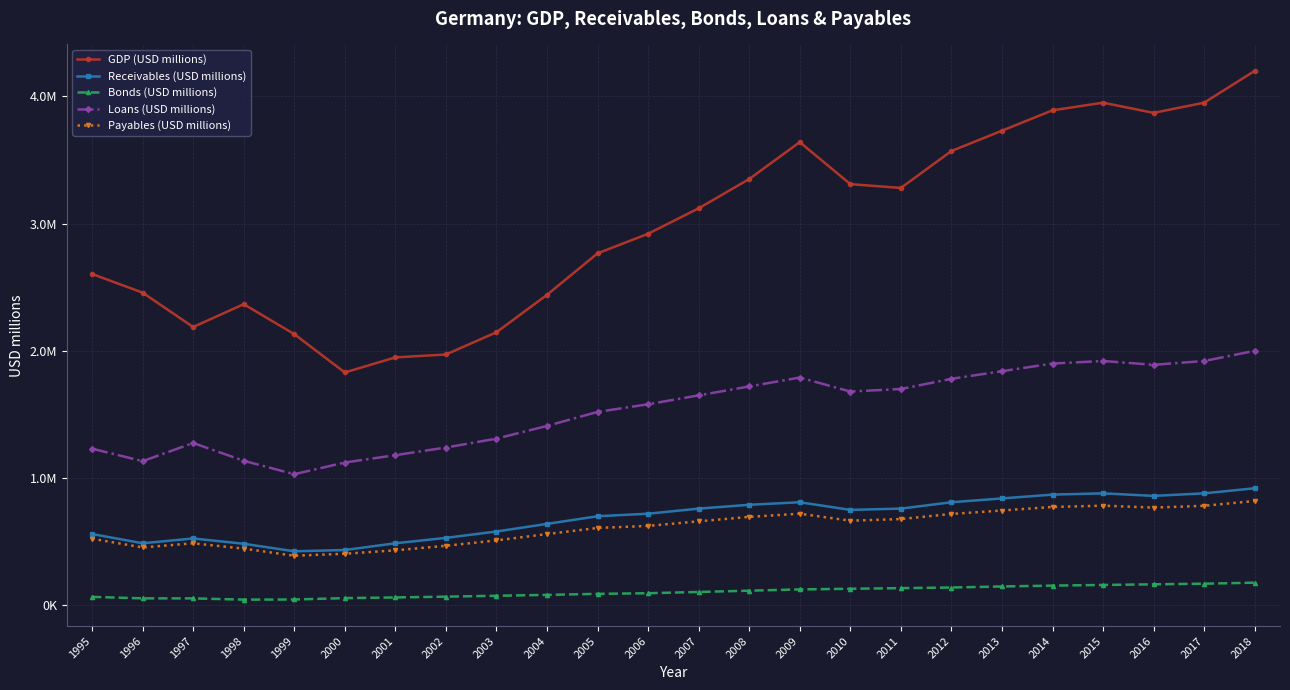

What is the maximum value for GDP (USD millions)?

4200000